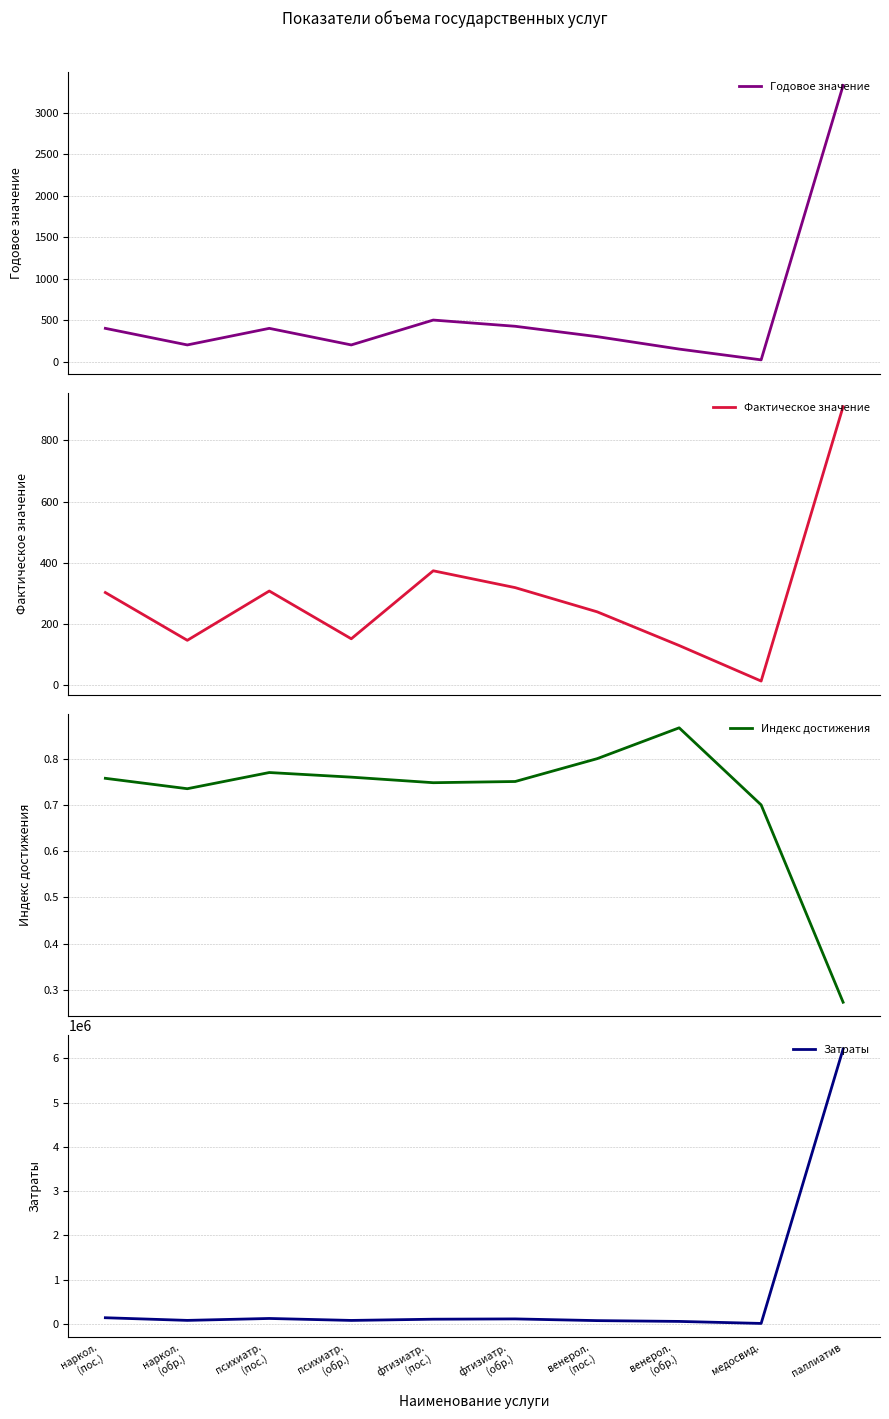

How many data points in Затраты are less than 104100?

5